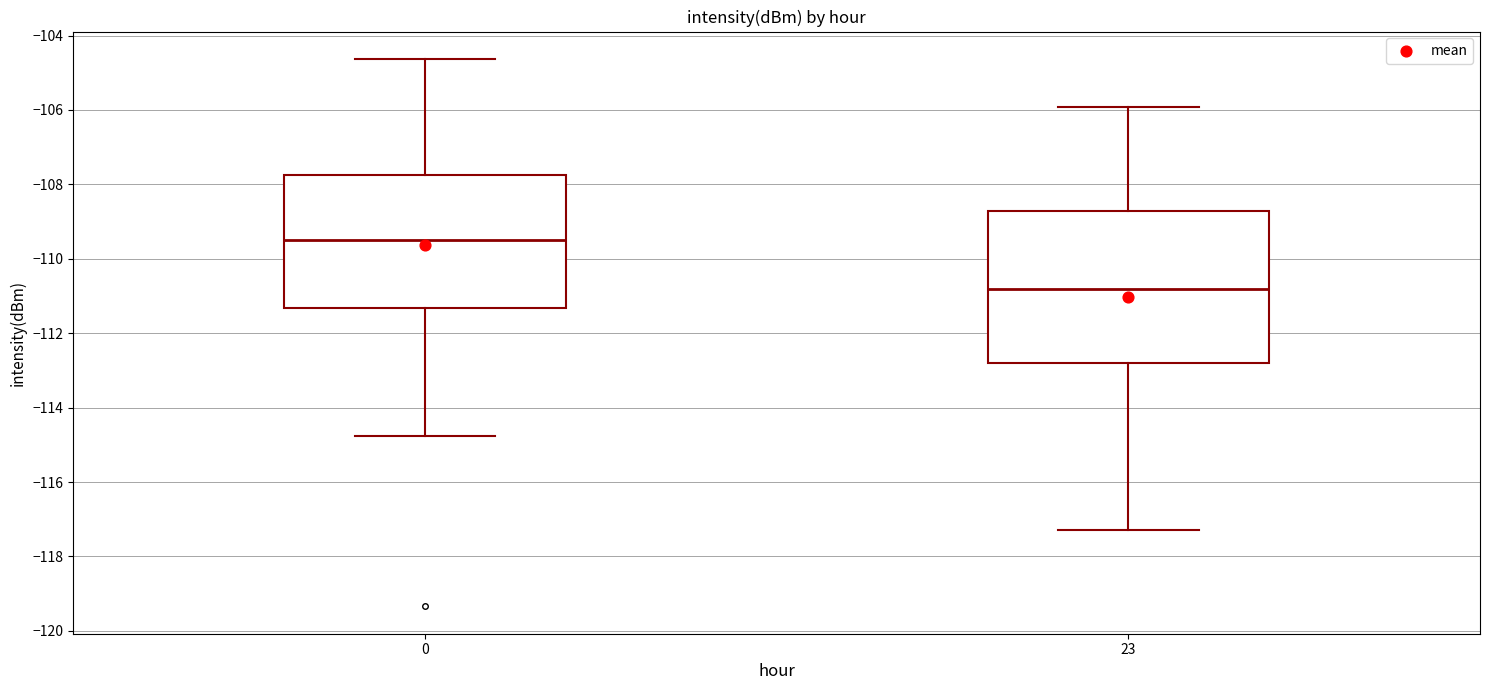

Which box has the lowest median line?

23